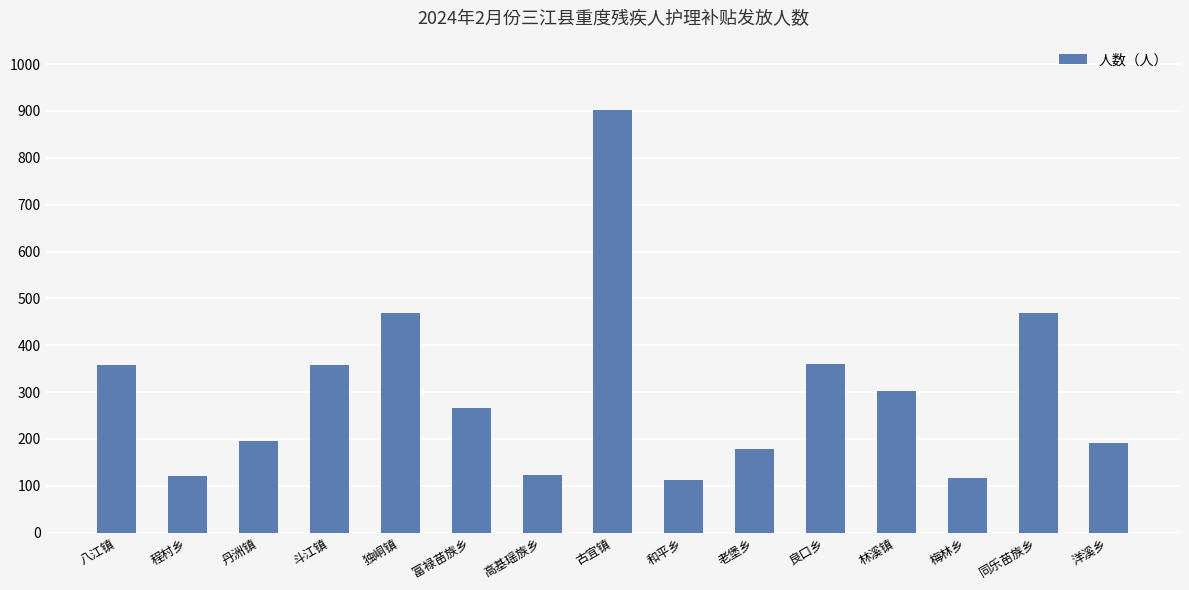

How many values are below 266?

7